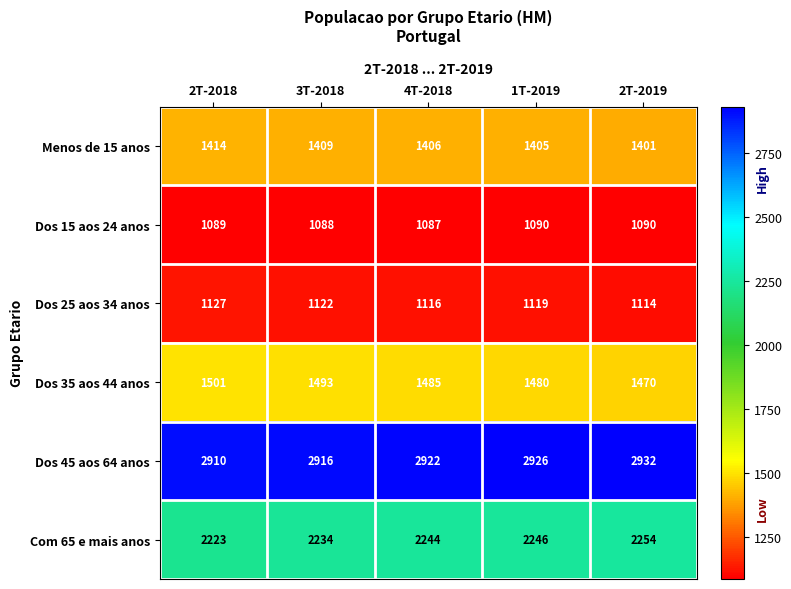

At 2T-2019, list the series in order from smallest to largest.

Dos 15 aos 24 anos, Dos 25 aos 34 anos, Menos de 15 anos, Dos 35 aos 44 anos, Com 65 e mais anos, Dos 45 aos 64 anos